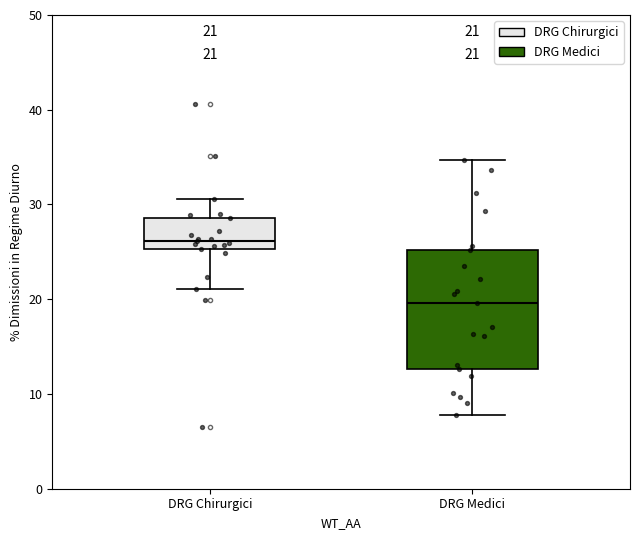

Which box's median line is the highest?

DRG Chirurgici